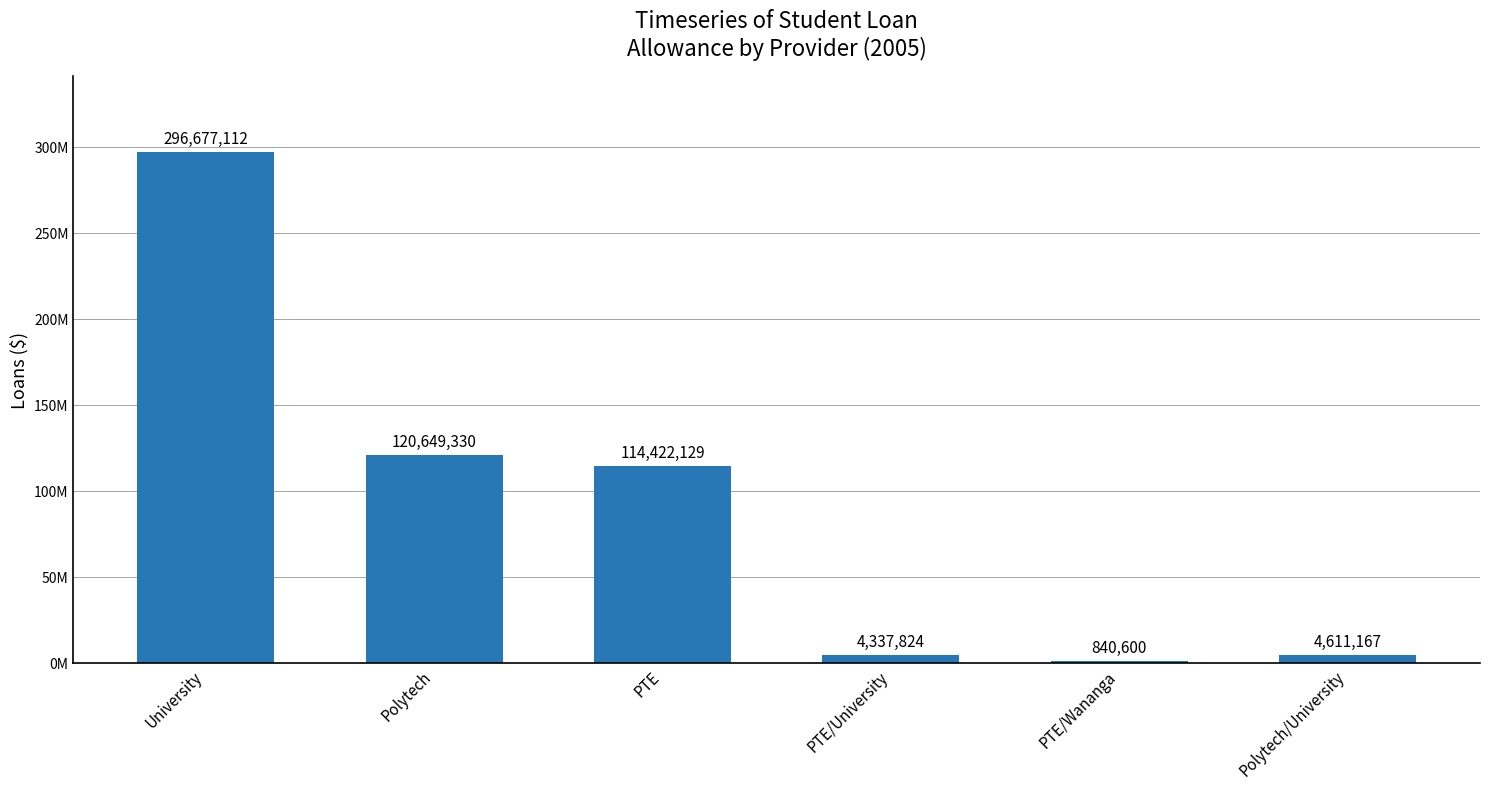

Rank the categories by value from highest to lowest.

University, Polytech, PTE, Polytech/University, PTE/University, PTE/Wananga